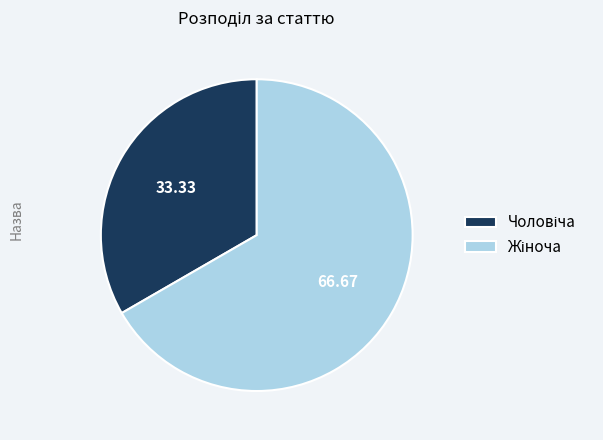

Is there any slice that represents more than half of the pie?

Yes